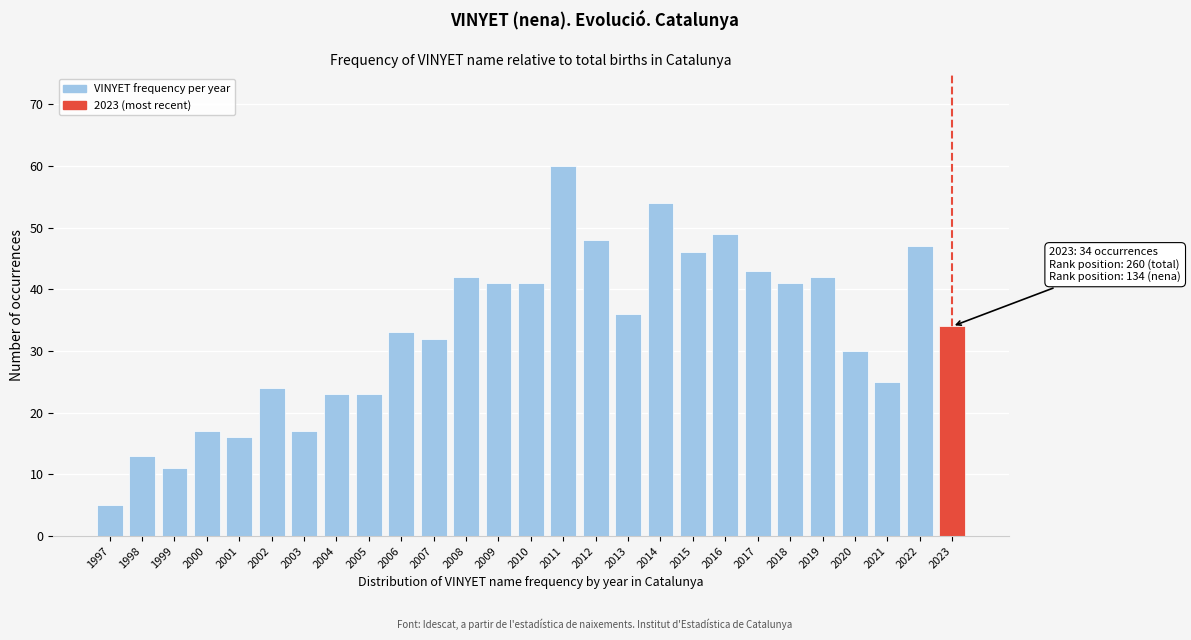

Reading left to right, list all the values displayed in this chart.

1997=5	1998=13	1999=11	2000=17	2001=16	2002=24	2003=17	2004=23	2005=23	2006=33	2007=32	2008=42	2009=41	2010=41	2011=60	2012=48	2013=36	2014=54	2015=46	2016=49	2017=43	2018=41	2019=42	2020=30	2021=25	2022=47	2023=34